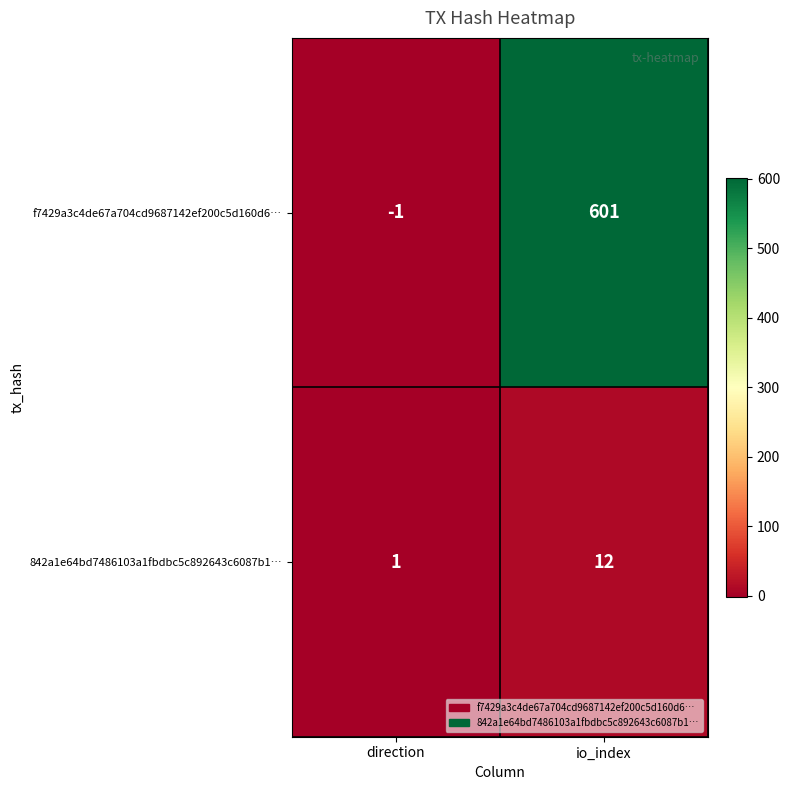

What is the difference between the maximum and minimum values in the f7429a3c4de67a704cd9687142ef200c5d160d6… series?

602